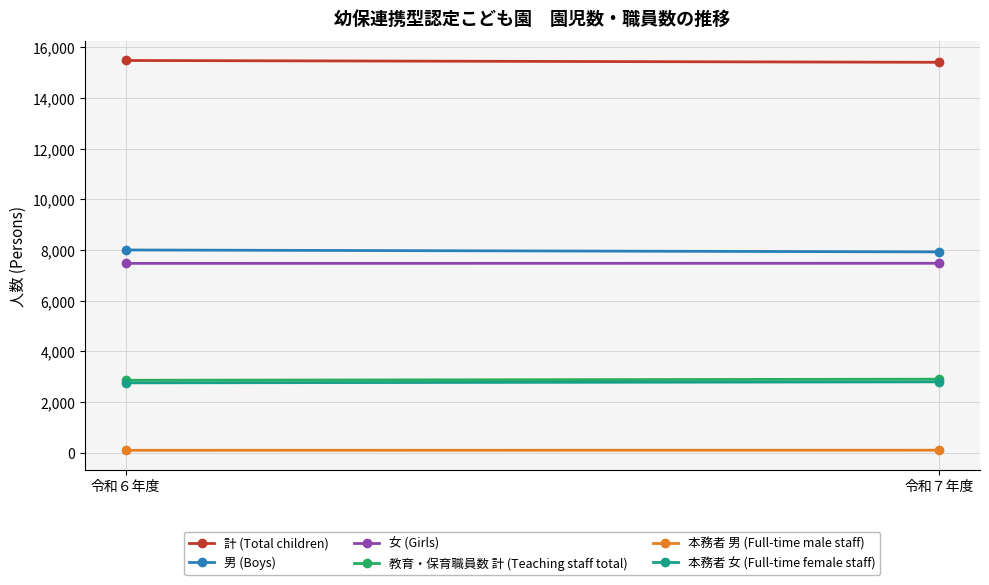

What is the sum of the 本務者 女 (Full-time female staff) values at 令和７年度 and 令和６年度?

5563